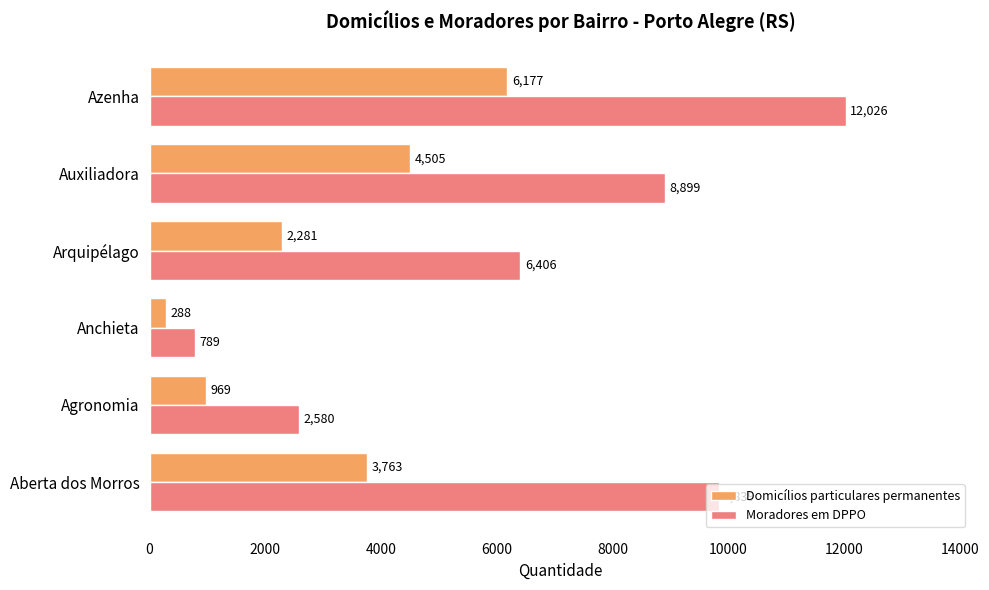

Where is Moradores em DPPO nearest to the value 6407?

Arquipélago